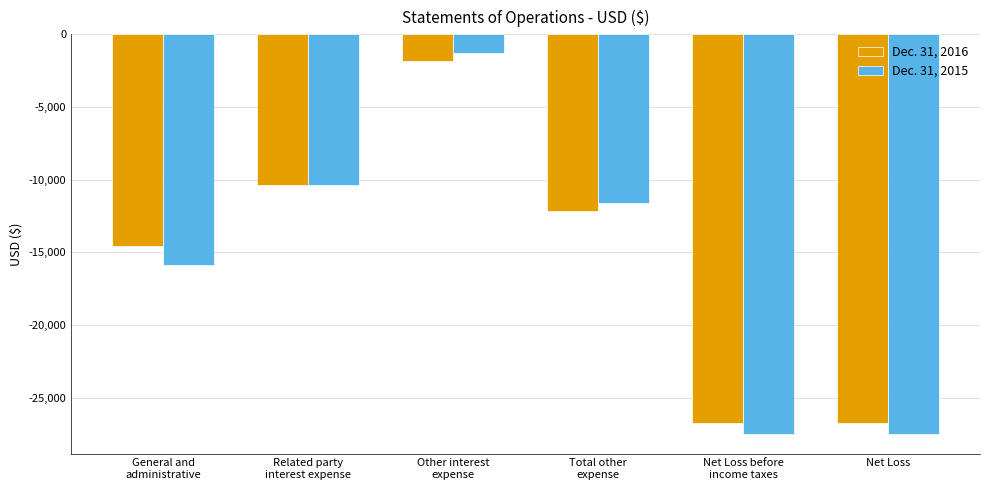

What is the minimum value for Dec. 31, 2015?

-27461